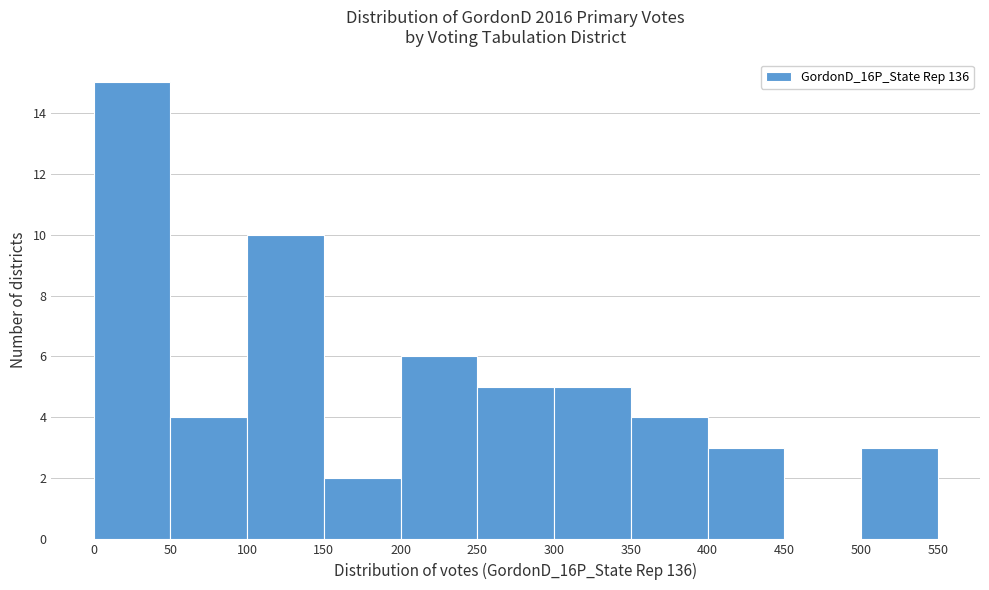

Reading left to right, list every bar in this chart as the range it spans on the x-axis followed by its height. The values are not printed on the chart, so give them approximately, as read against the axis.

0 to 50: 15
50 to 100: 4
100 to 150: 10
150 to 200: 2
200 to 250: 6
250 to 300: 5
300 to 350: 5
350 to 400: 4
400 to 450: 3
450 to 500: 0
500 to 550: 3